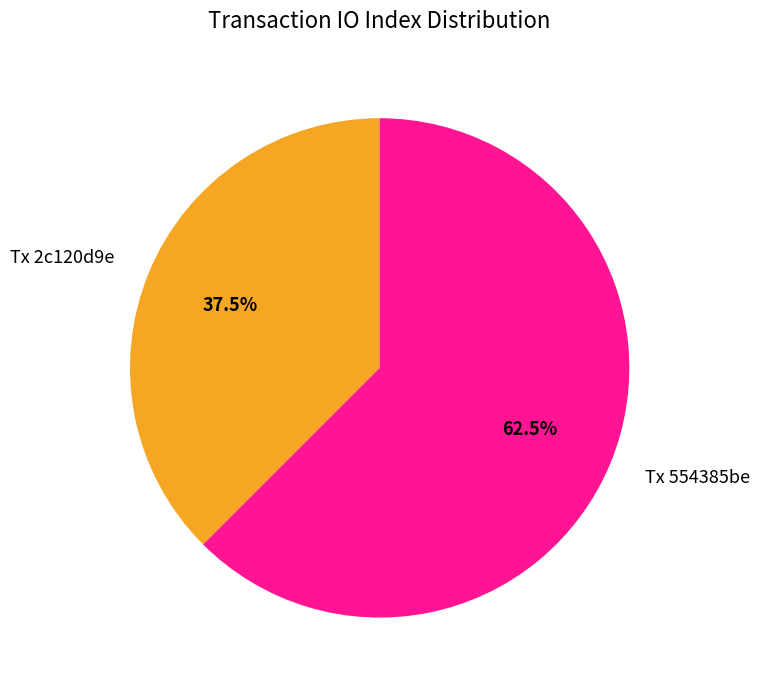

How many segments does this pie chart have?

2